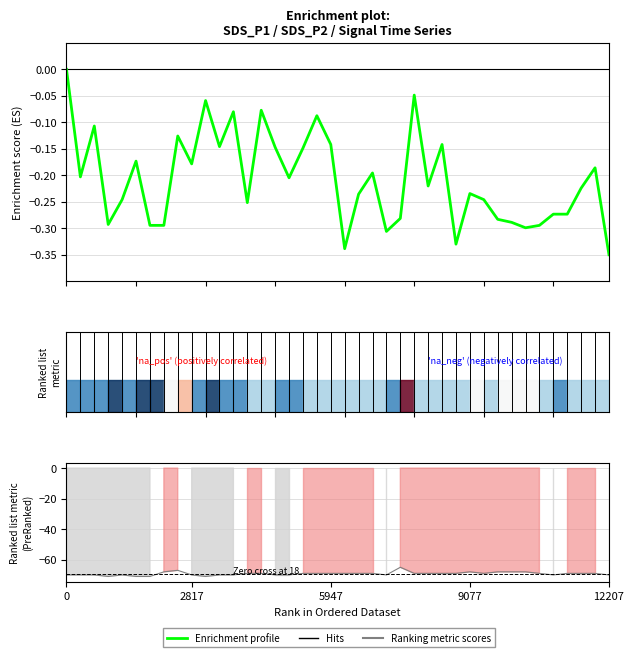

How many data points are less than 0?

39